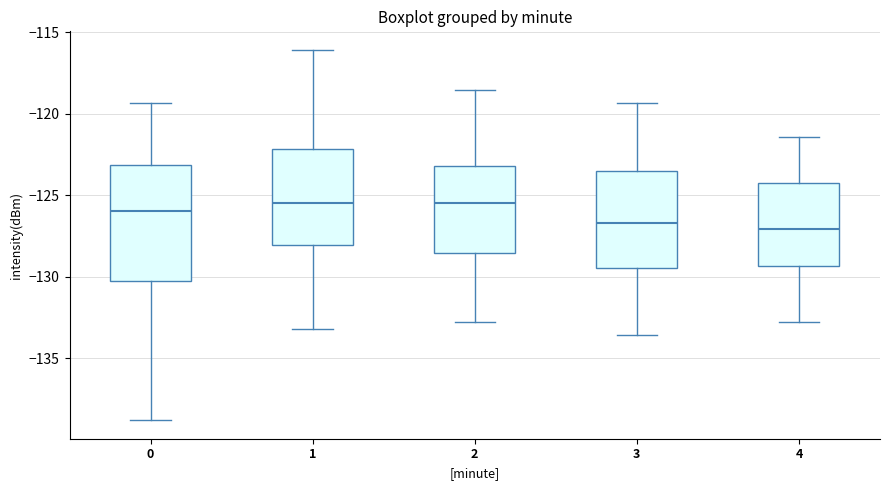

Reading left to right, read every box against the y-axis: the position of its median line, the range the box covers, and the ends of its whiskers. The values are not printed on the chart, so give them approximately, as read against the axis.

0: median -126.0, box -130.5 to -123.0, whiskers -139.0 to -119.5
1: median -125.5, box -128.0 to -122.0, whiskers -133.0 to -116.0
2: median -125.5, box -128.5 to -123.0, whiskers -133.0 to -118.5
3: median -126.5, box -129.5 to -123.5, whiskers -133.5 to -119.5
4: median -127.0, box -129.5 to -124.5, whiskers -133.0 to -121.5